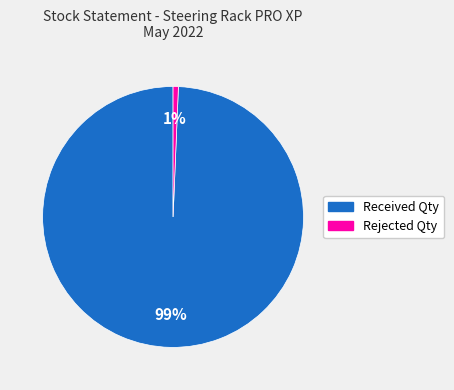

To the nearest percent, what is the average slice percentage?

50%